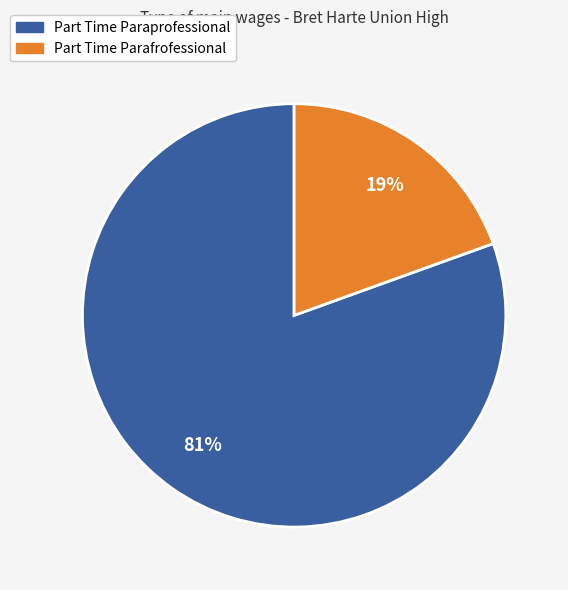

To the nearest percent, what is the combined percentage of Part Time Parafrofessional and Part Time Paraprofessional?

100%